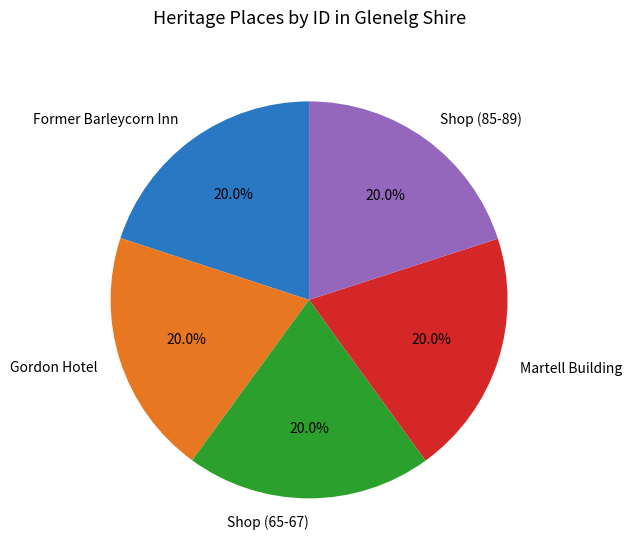

What percentage do Martell Building and Former Barleycorn Inn together represent?

40.0%